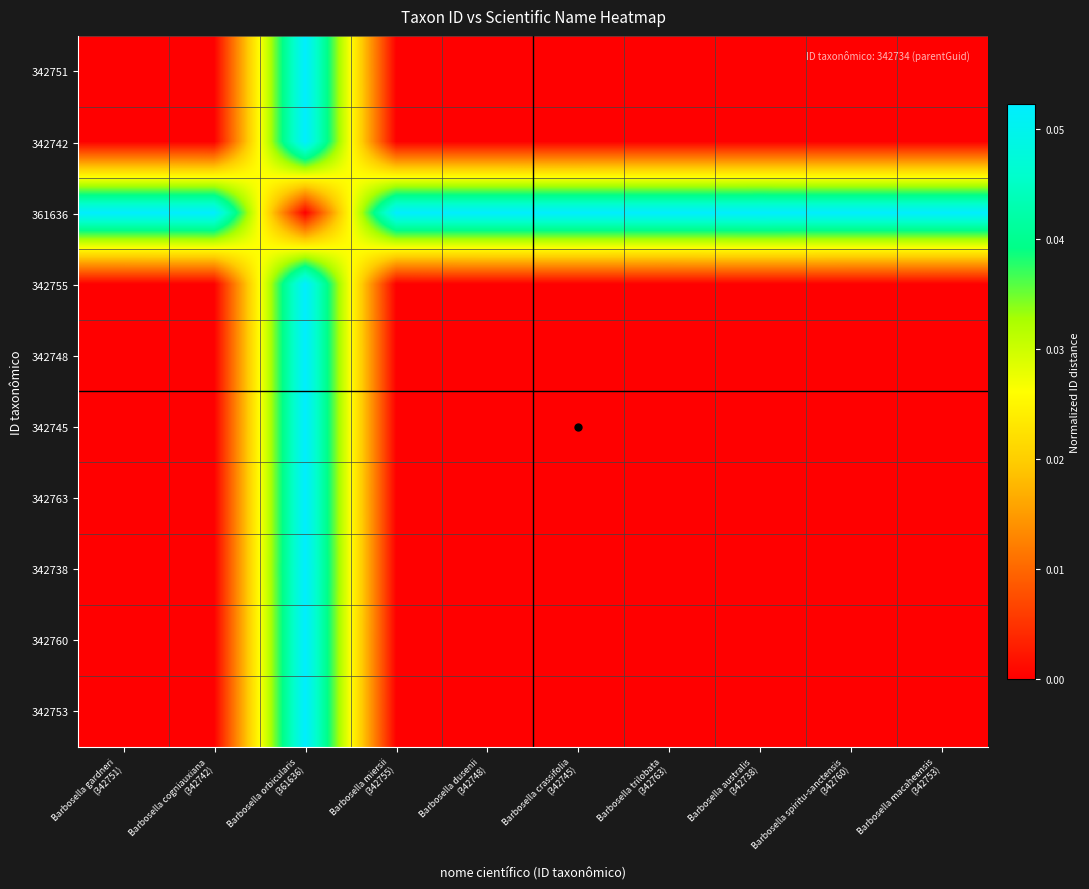

Which series has the largest total across all categories?

361636